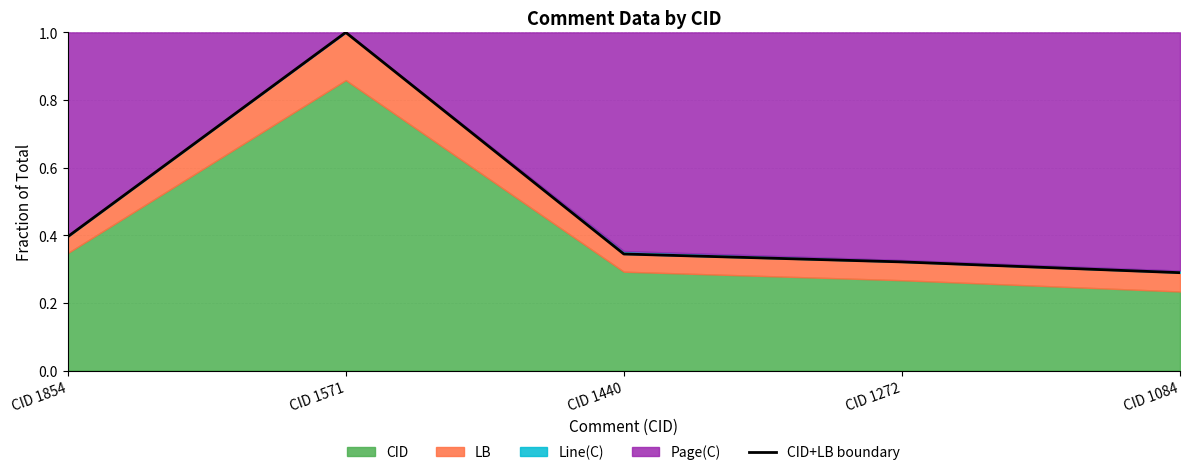

What is the greatest value displayed?

1.0